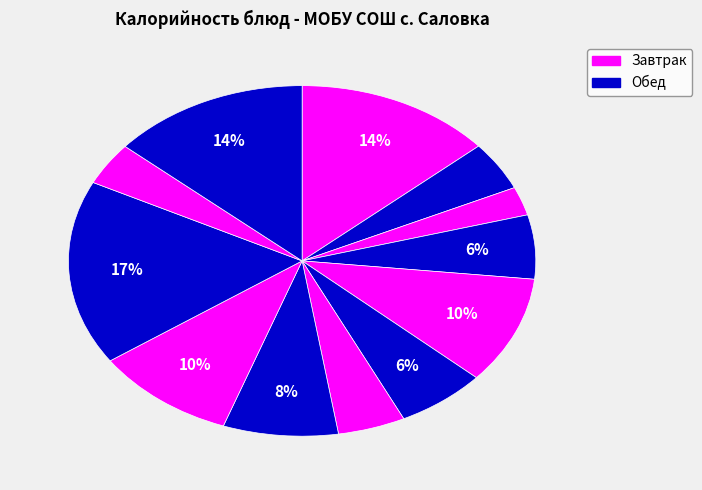

How many slices are in this pie chart?

12